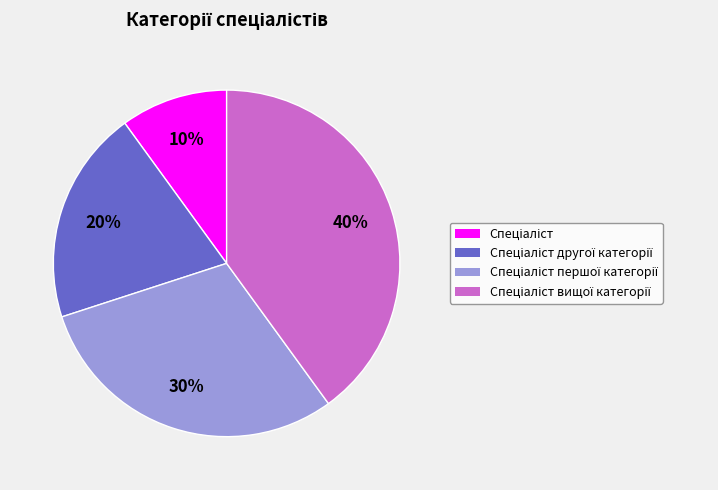

To the nearest percent, what is the average slice percentage?

25%